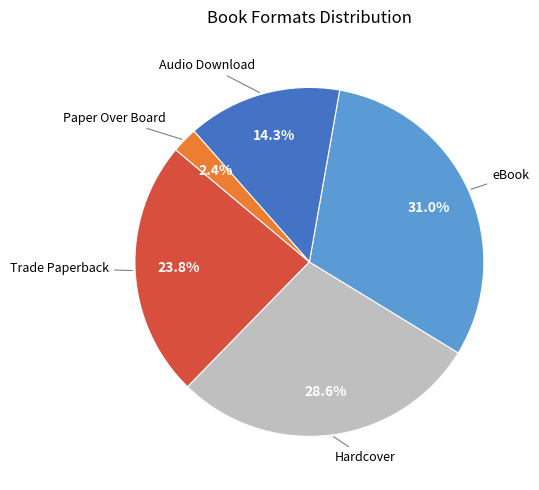

Does any single category account for the majority?

No